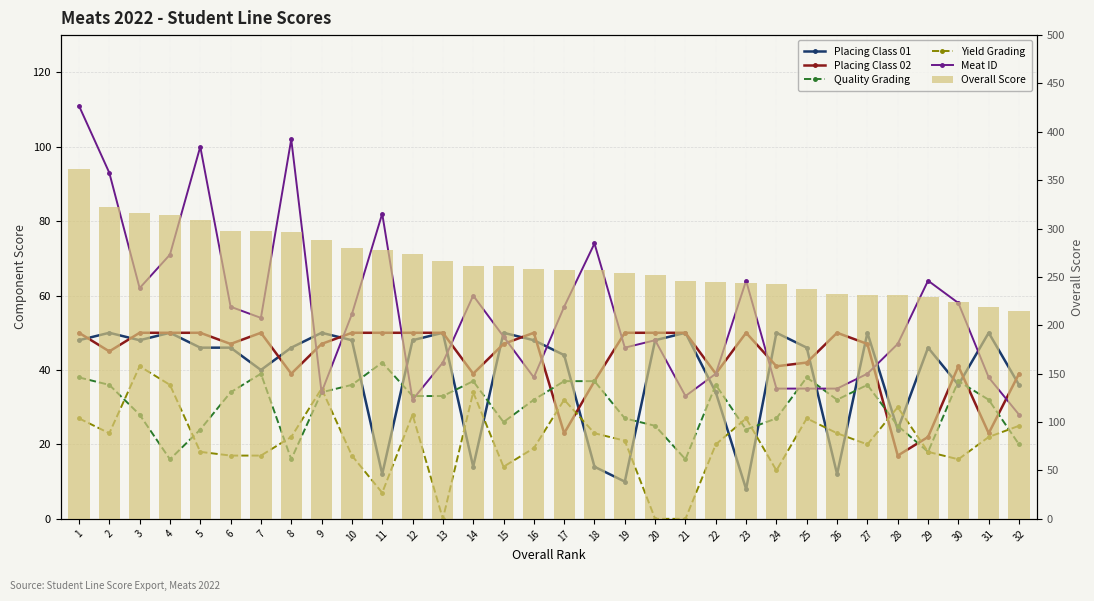

Where is Placing Class 01 nearest to the value 29?

22